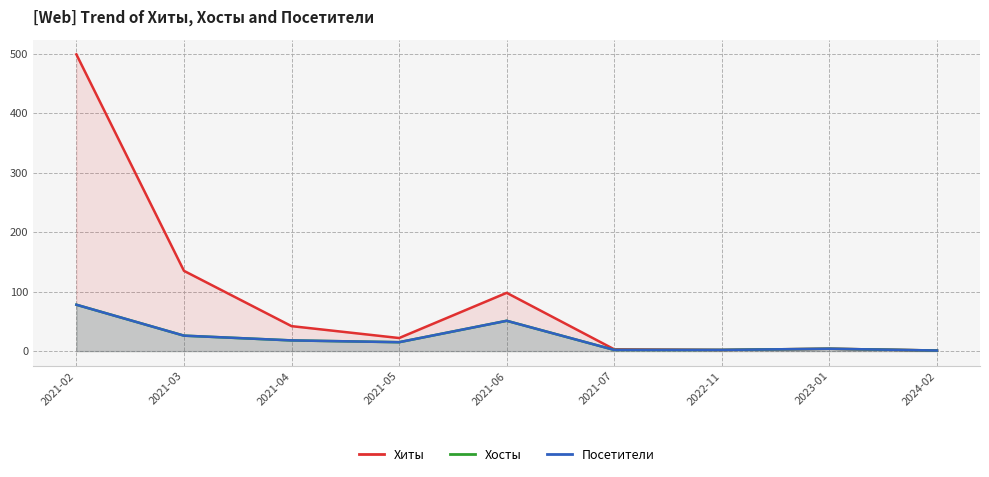

What is the difference between the maximum and minimum values in the Посетители series?

77